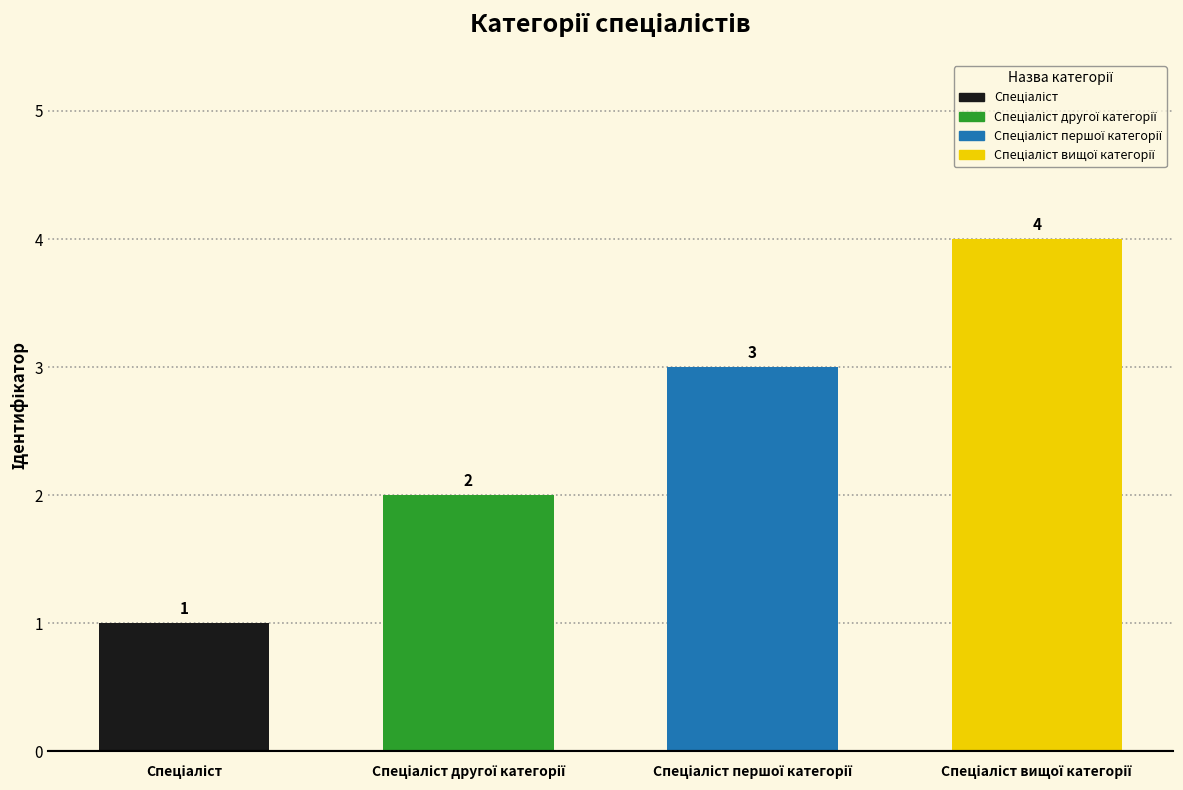

Are the bars grouped side by side (vs. stacked)?

No